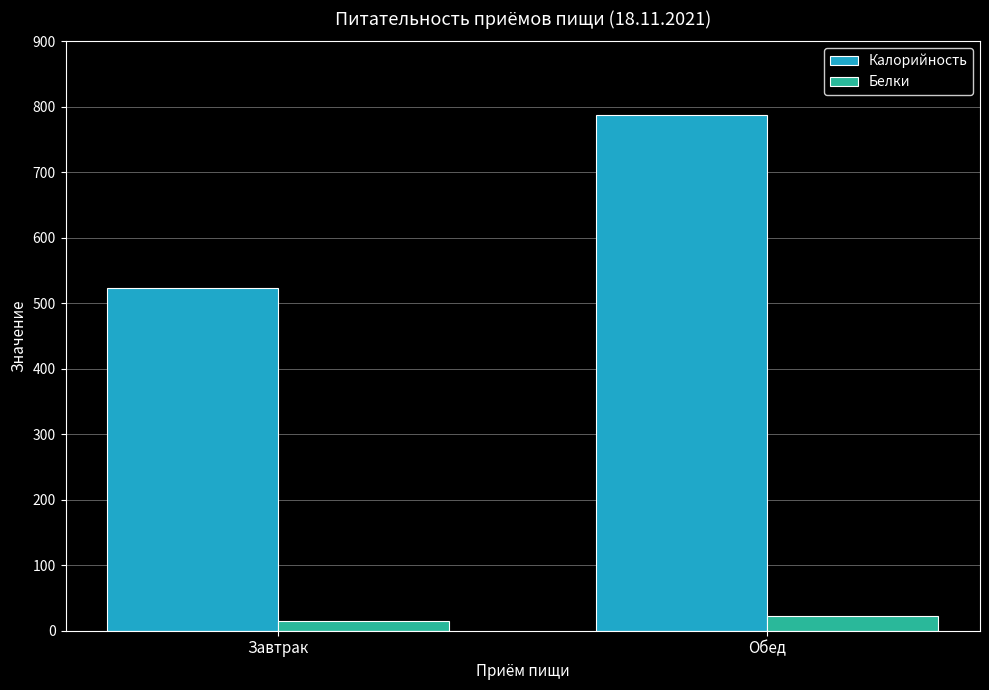

At Завтрак, list the series in order from largest to smallest.

Калорийность, Белки